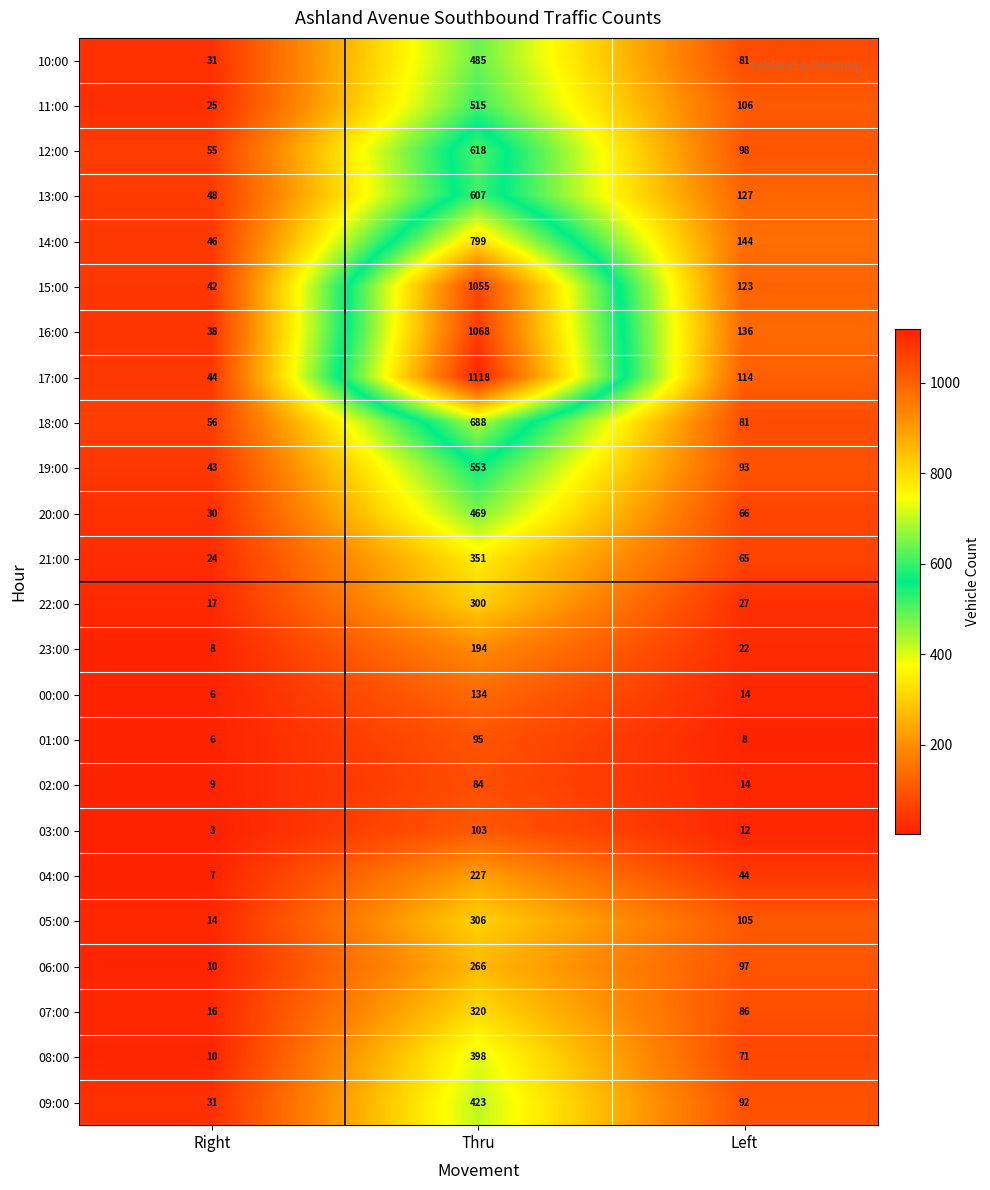

What is the spread (max minus min) of values at Left?

136